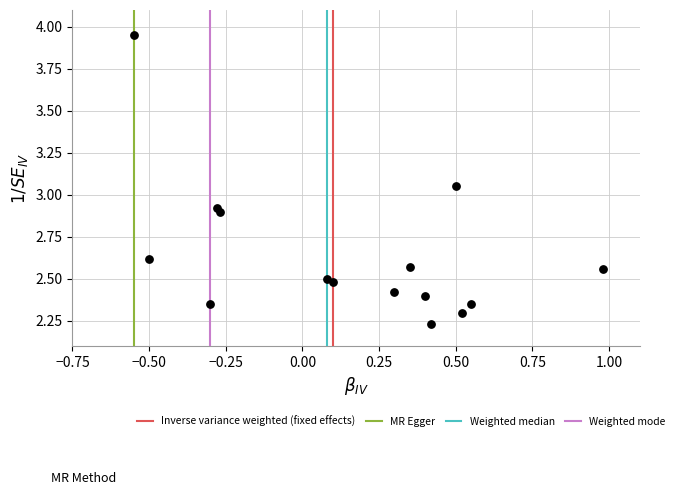

What is the range of Y values (max minus min)?

1.7